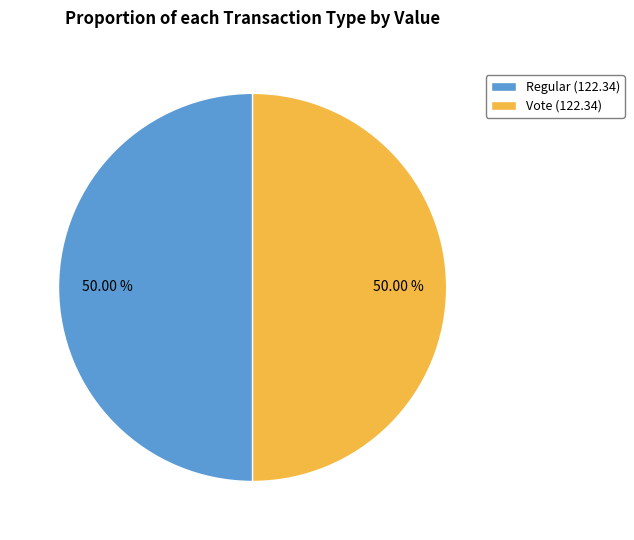

What is the ratio of the value at Vote (122.34) to the value at Regular (122.34)?

1.0